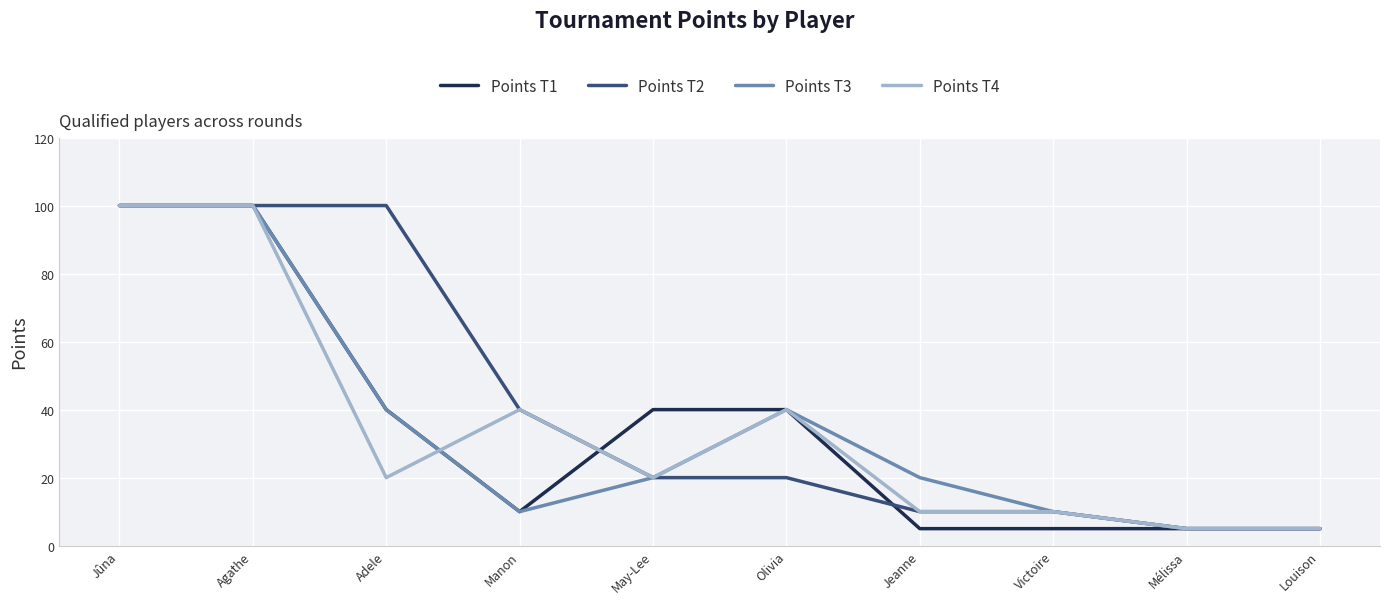

At how many categories does at least one series exceed 97?

3